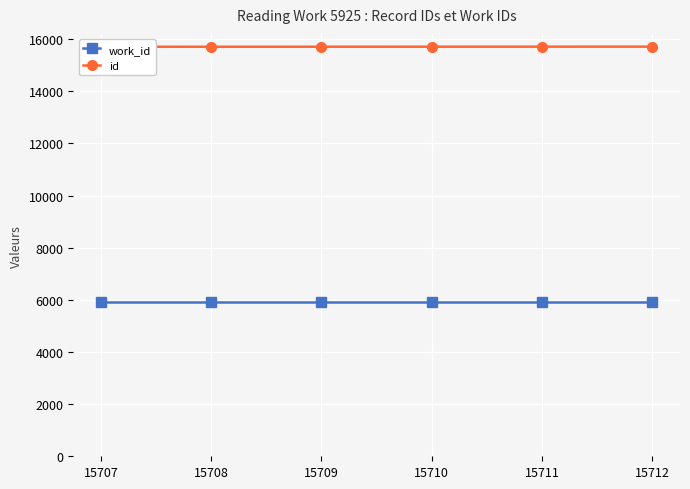

Reading left to right, what are all the values shown in this chart?

work_id: 5925	5925	5925	5925	5925	5925
id: 15707	15708	15709	15710	15711	15712